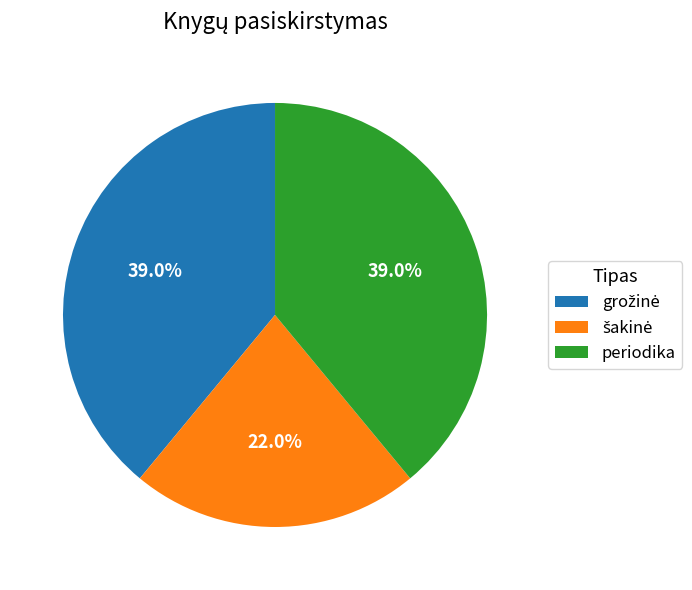

Is there a majority slice in this chart?

No